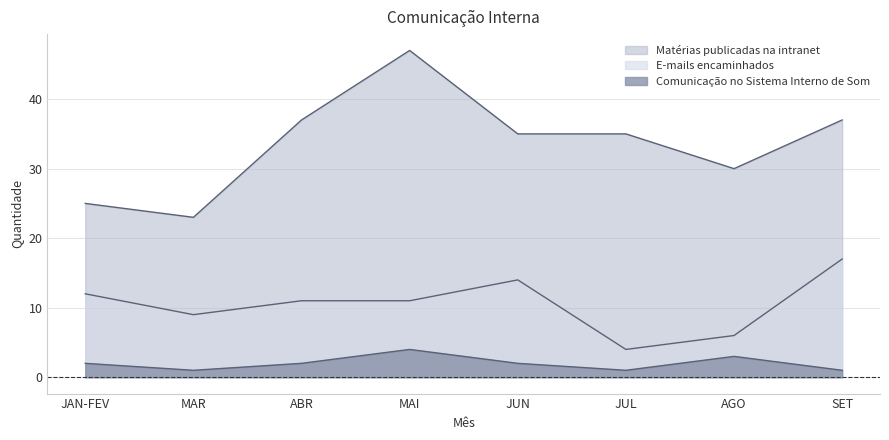

Rank the categories by E-mails encaminhados value from highest to lowest.

SET, JUN, JAN-FEV, ABR, MAI, MAR, AGO, JUL